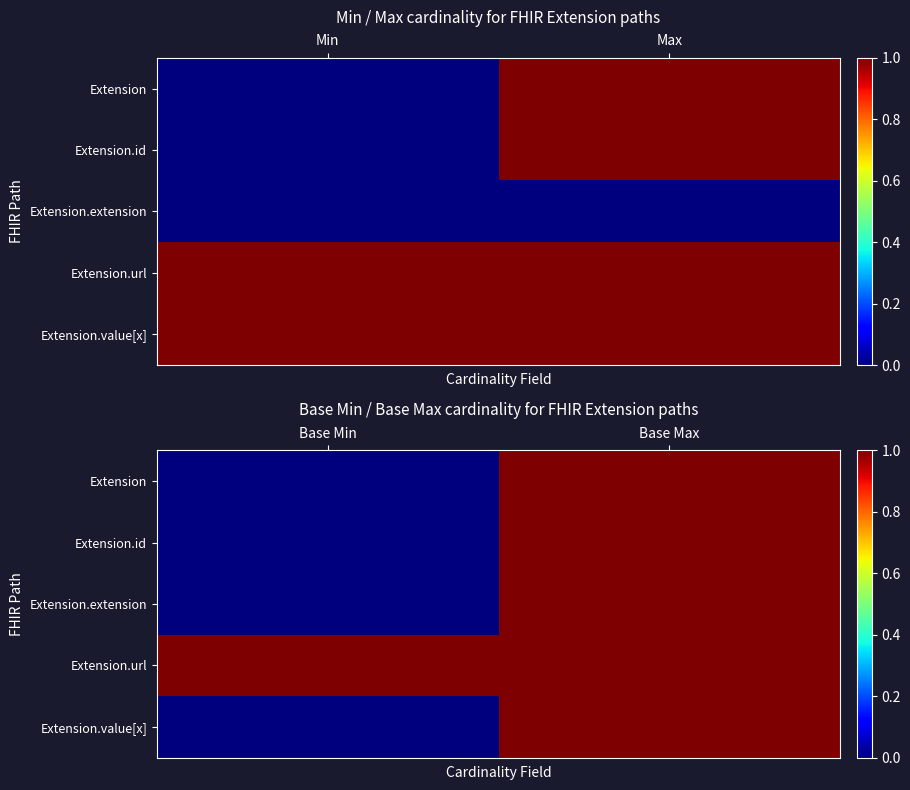

Is it true that Extension equals 2 at Base Max?

False